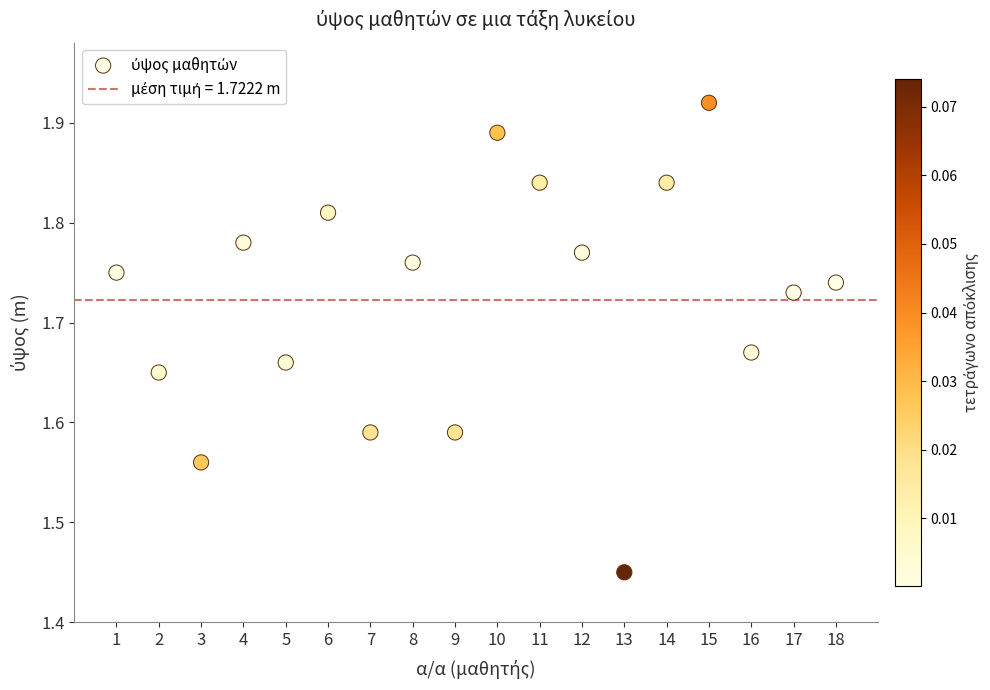

What is the range of X values (max minus min)?

17.0